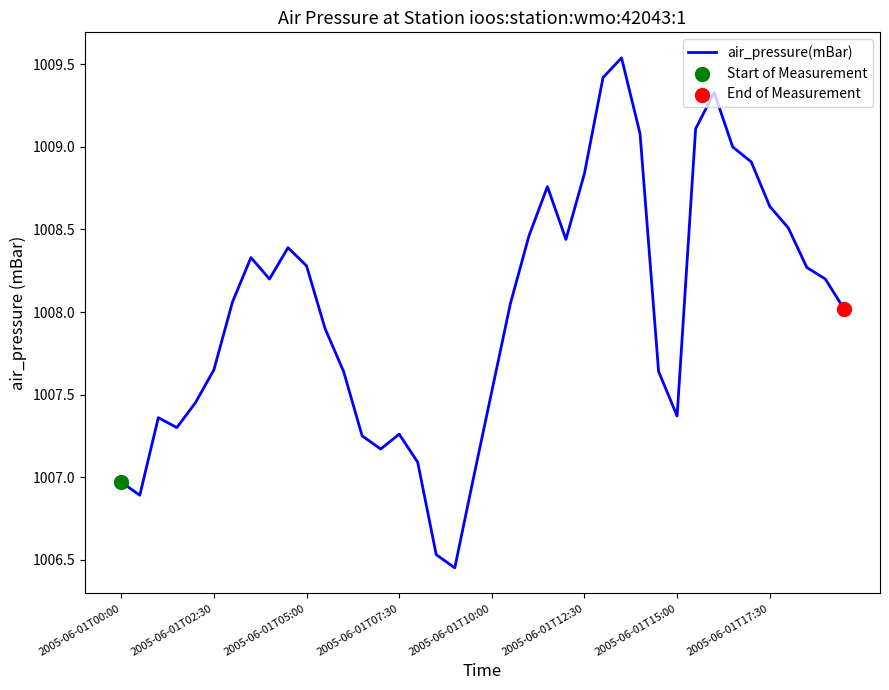

What is the difference between the maximum and minimum values?

3.1